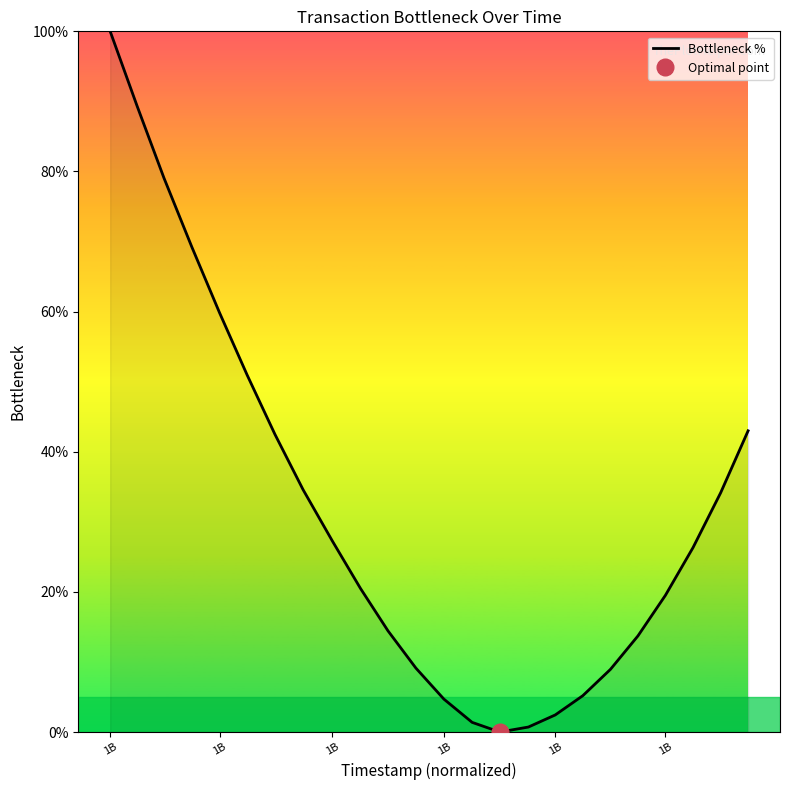

What is the sum of all values?

757.1